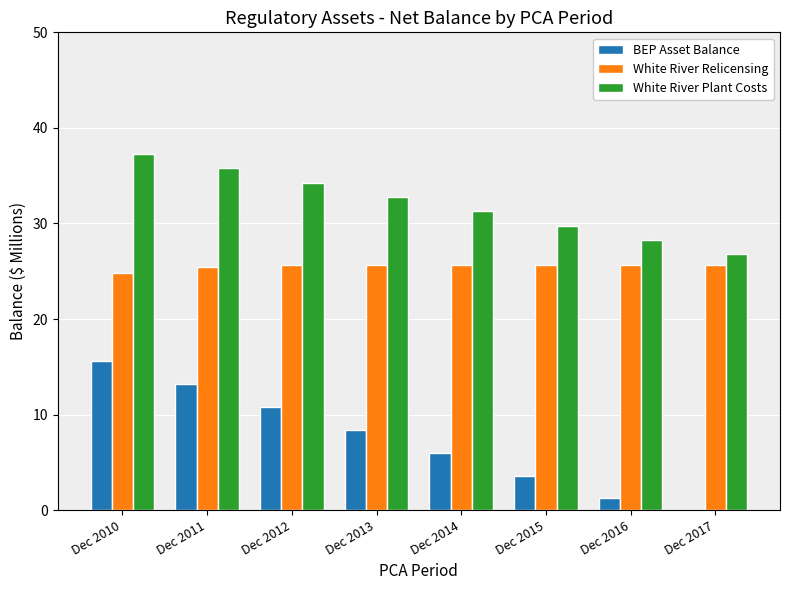

What is the average value of the White River Relicensing series?

25.5